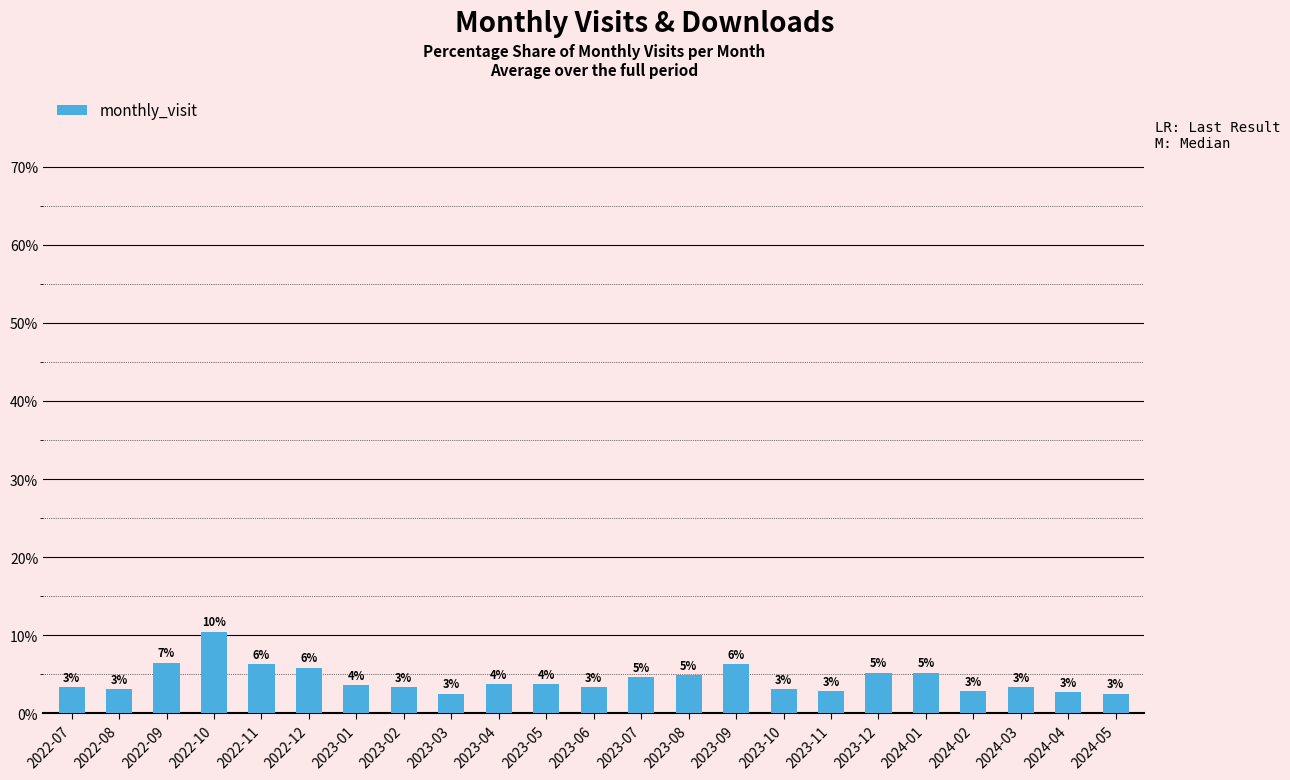

What is the change in value from 2022-09 to 2022-12?

-0.6